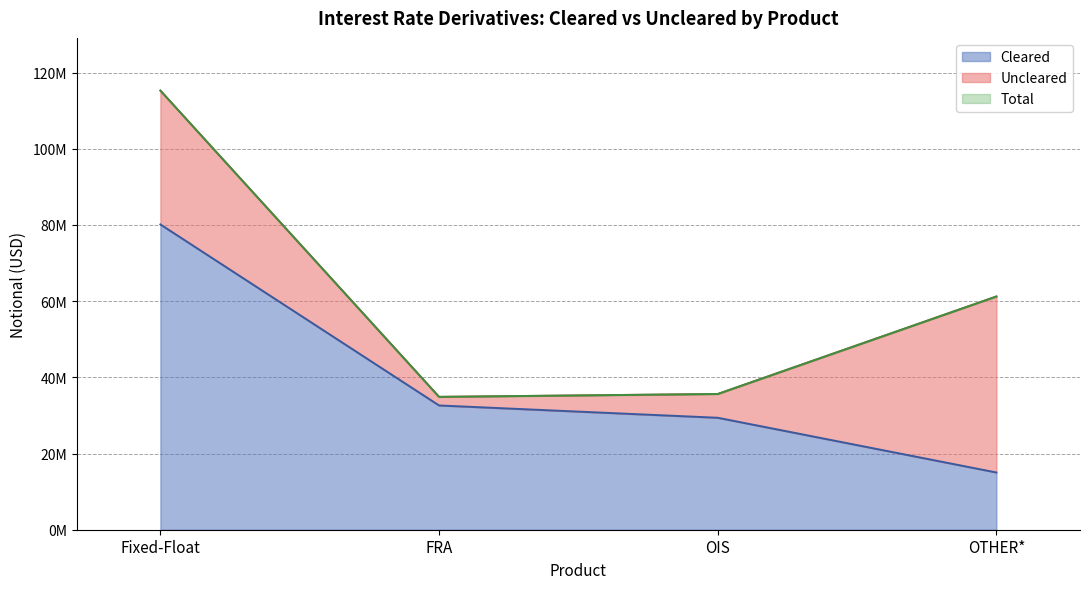

The Total series shows 61231191 at OTHER*. True or false?

True